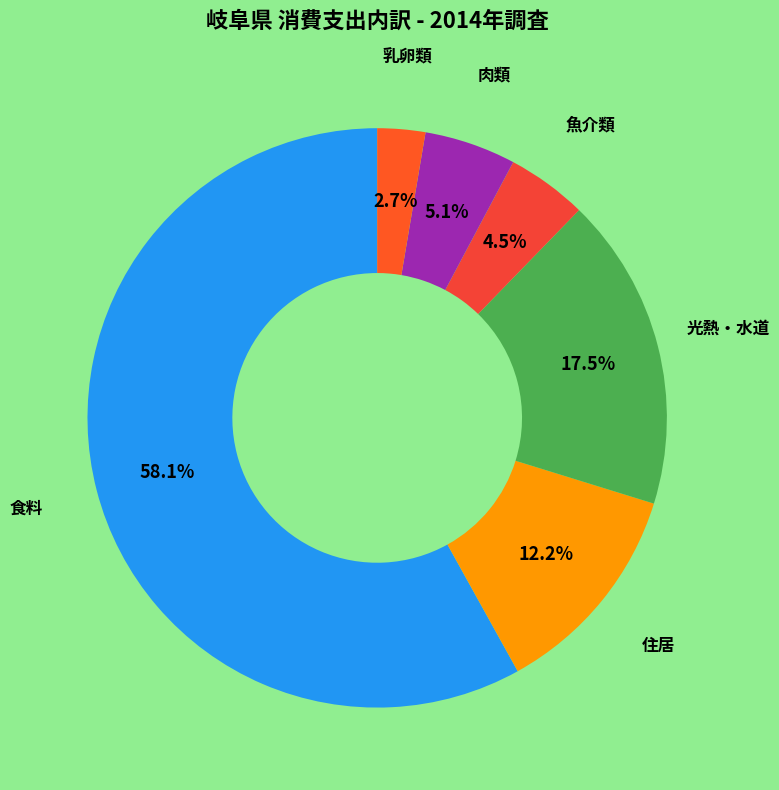

Rank the categories by value from lowest to highest.

乳卵類, 魚介類, 肉類, 住居, 光熱・水道, 食料